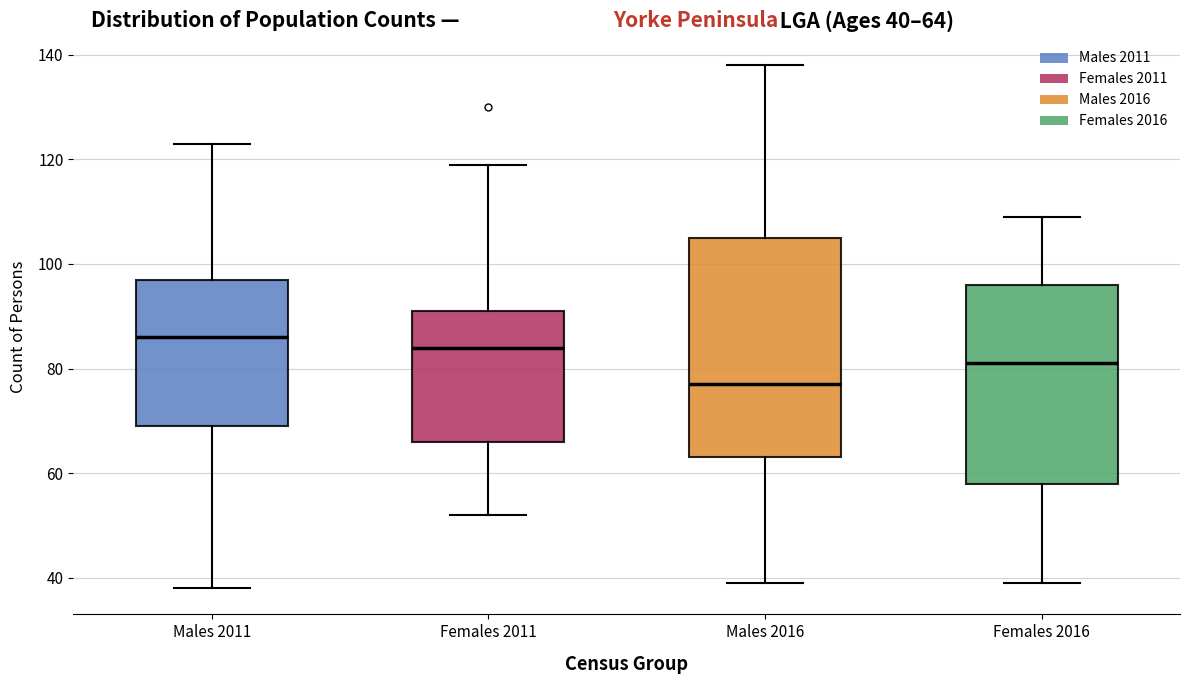

Reading left to right, read every box against the y-axis: the position of its median line, the range the box covers, and the ends of its whiskers. The values are not printed on the chart, so give them approximately, as read against the axis.

Males 2011: median 86, box 70 to 98, whiskers 38 to 124
Females 2011: median 84, box 66 to 92, whiskers 52 to 120
Males 2016: median 78, box 64 to 106, whiskers 40 to 138
Females 2016: median 82, box 58 to 96, whiskers 40 to 110